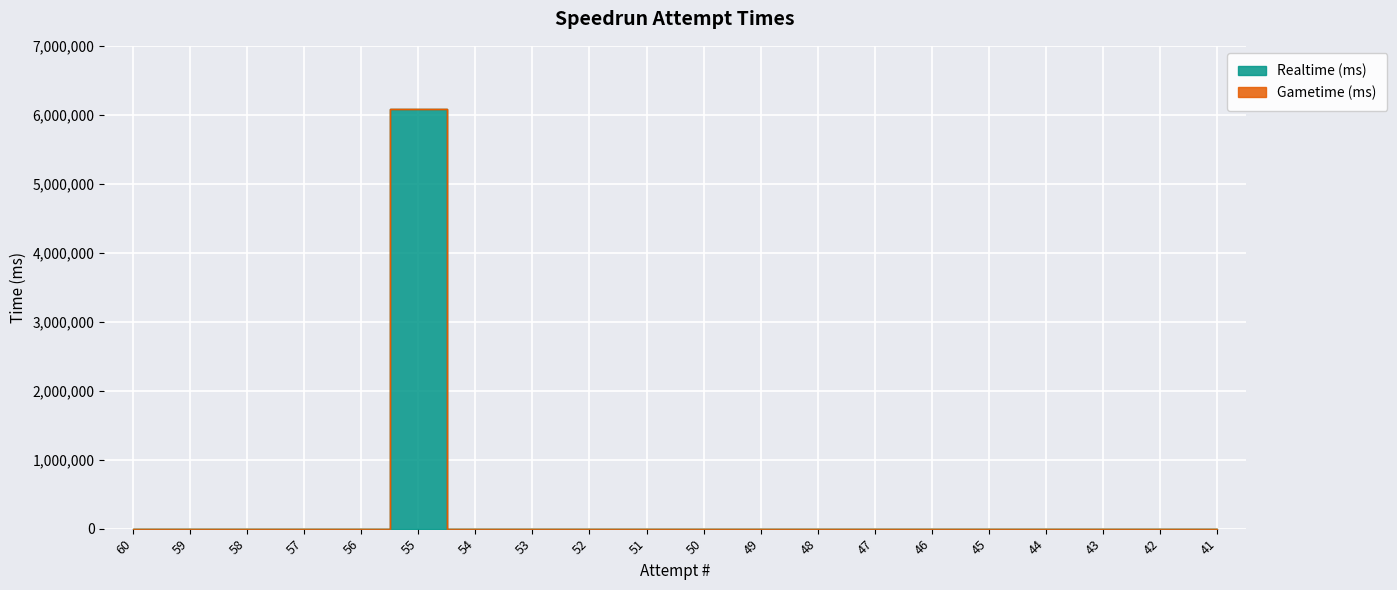

Does the chart display data point markers on the line(s)?

No